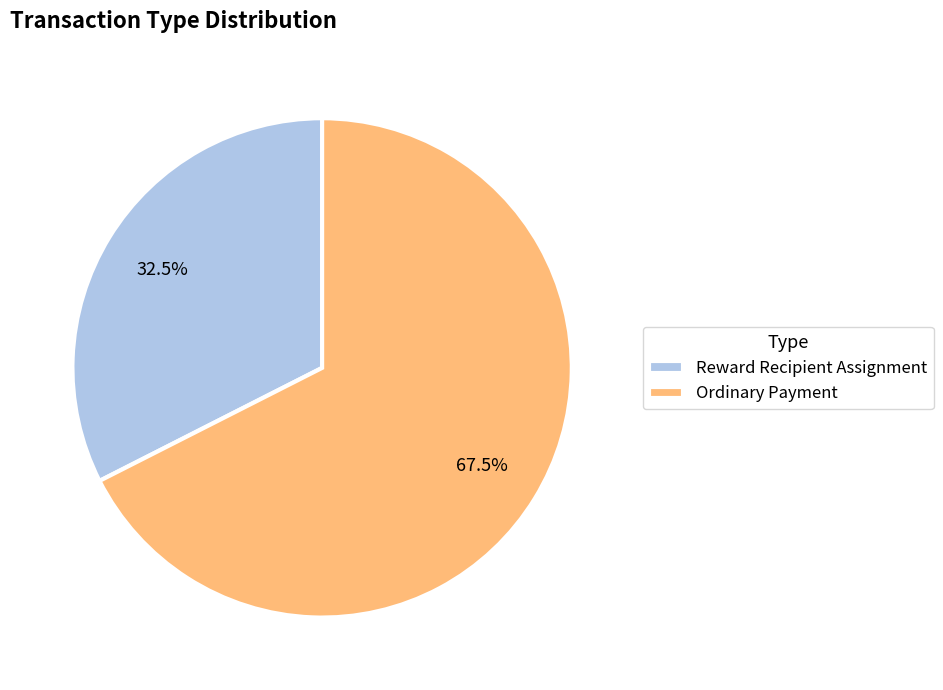

To the nearest percent, what is the average slice percentage?

50%